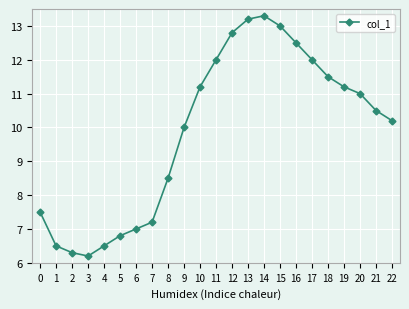

What is the difference between the maximum and second lowest values?

7.0